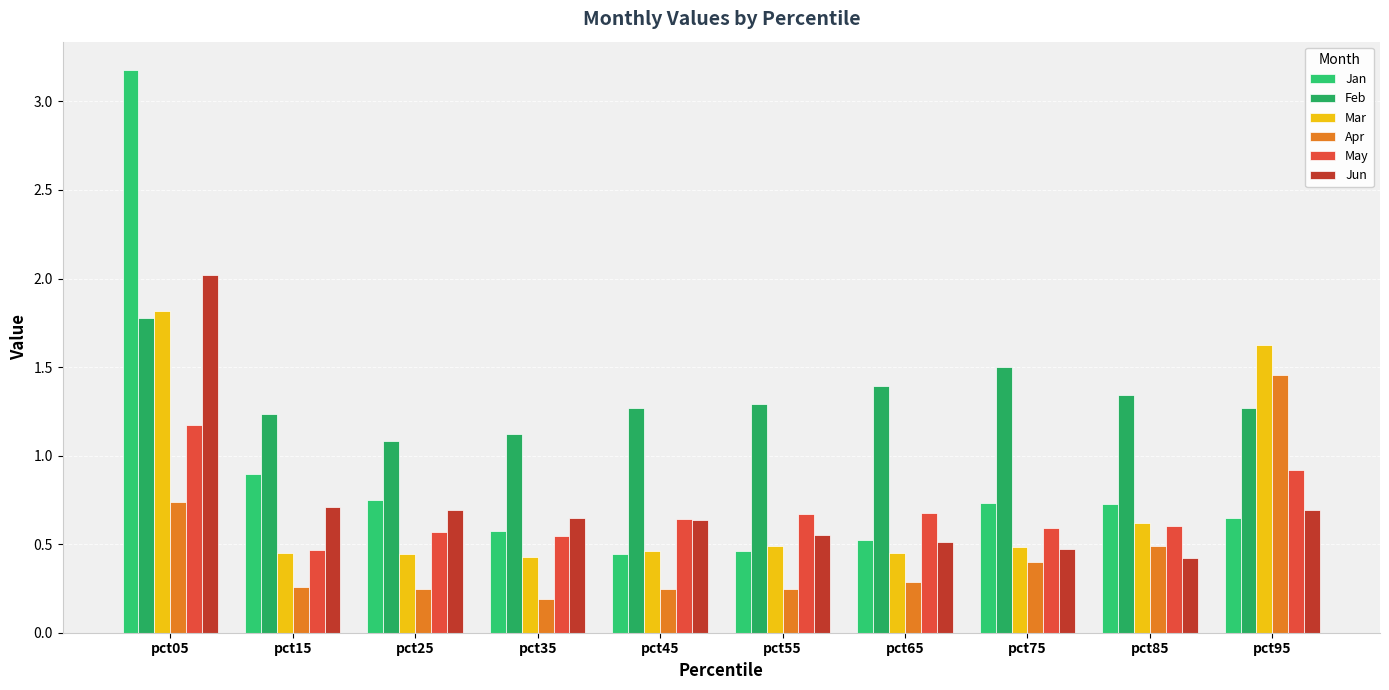

Reading left to right, list all the values displayed in this chart.

Jan: 3.2	0.9	0.8	0.6	0.4	0.5	0.5	0.7	0.7	0.6
Feb: 1.8	1.2	1.1	1.1	1.3	1.3	1.4	1.5	1.3	1.3
Mar: 1.8	0.5	0.4	0.4	0.5	0.5	0.4	0.5	0.6	1.6
Apr: 0.7	0.3	0.2	0.2	0.2	0.2	0.3	0.4	0.5	1.5
May: 1.2	0.5	0.6	0.5	0.6	0.7	0.7	0.6	0.6	0.9
Jun: 2.0	0.7	0.7	0.6	0.6	0.6	0.5	0.5	0.4	0.7